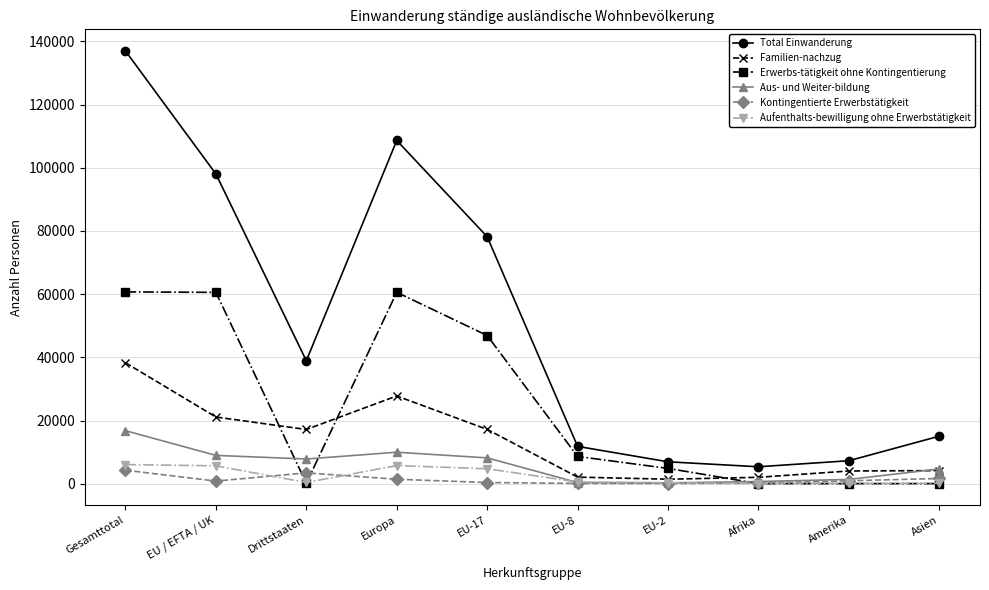

Which series has the largest range (max minus min)?

Total Einwanderung